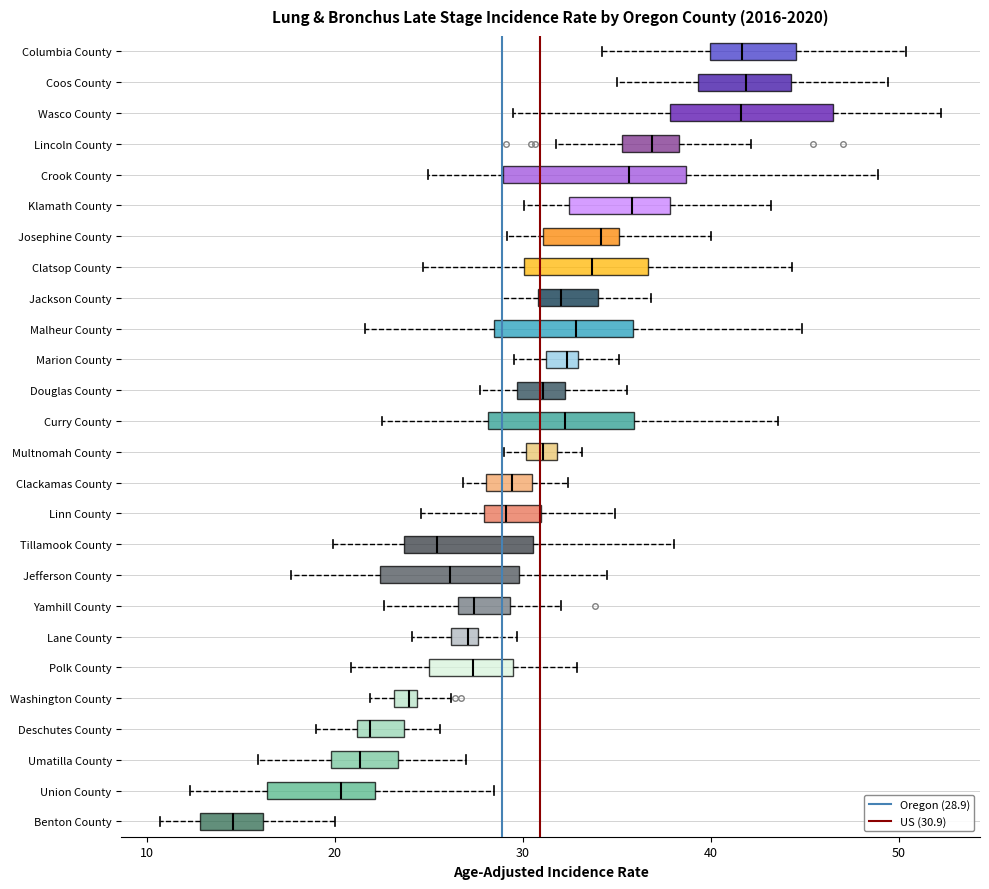

Where does the median line of the box for Clackamas County sit on the x-axis? The values are not printed on the chart, so give them approximately, as read against the axis.

29